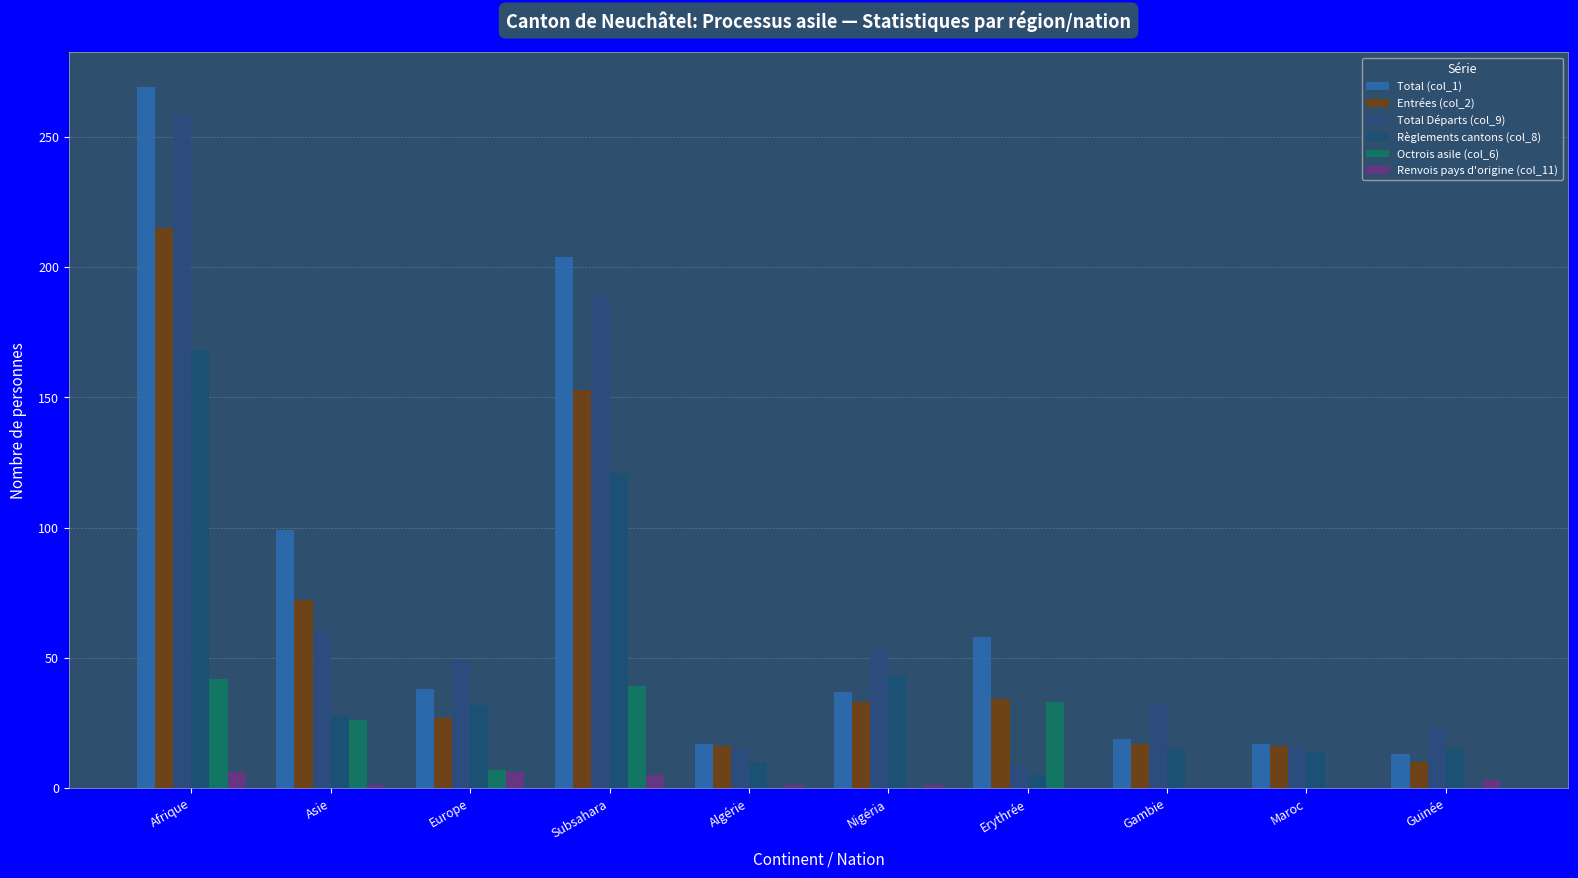

Are the bars horizontal?

No